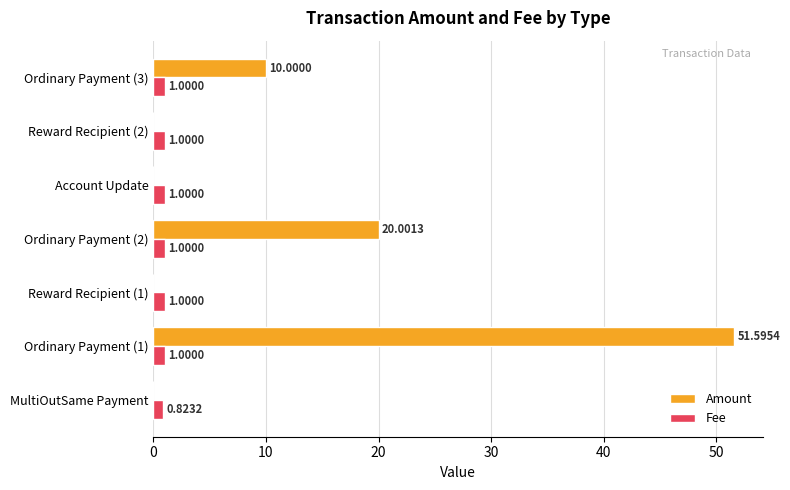

At which category is the sum across all series the highest?

Ordinary Payment (1)